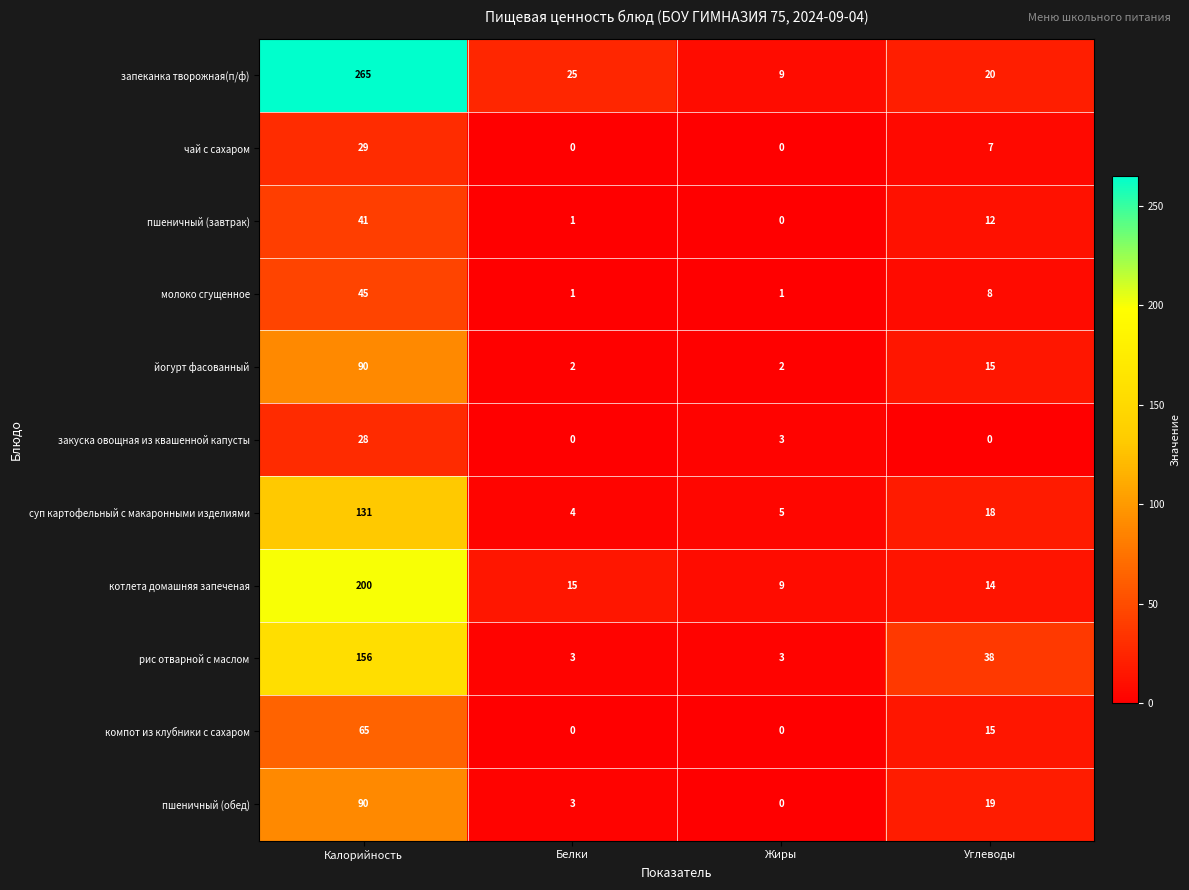

How many values in the пшеничный (завтрак) series are below 12?

2